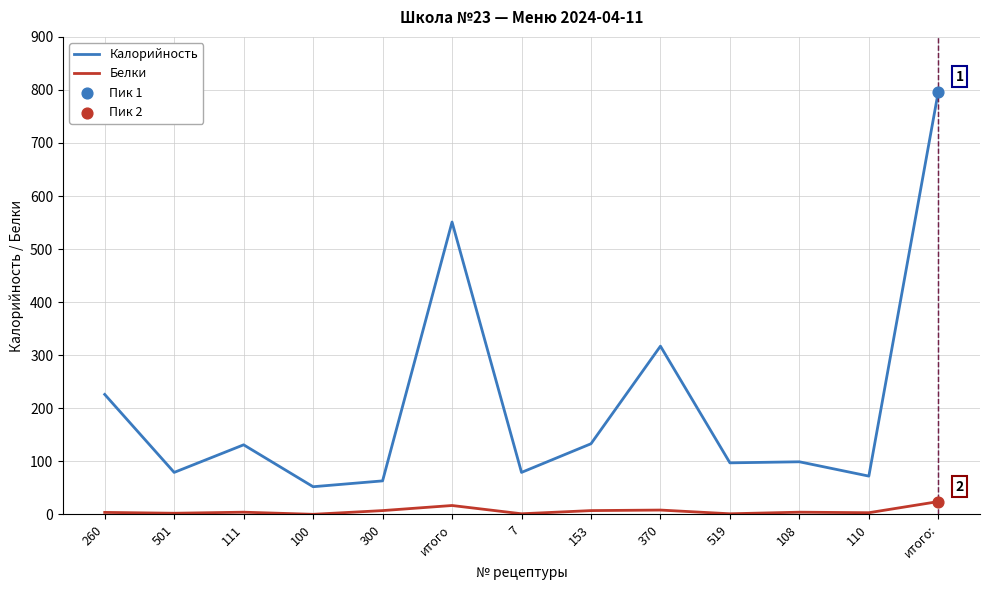

What is the total value across all series at итого:?

821.0